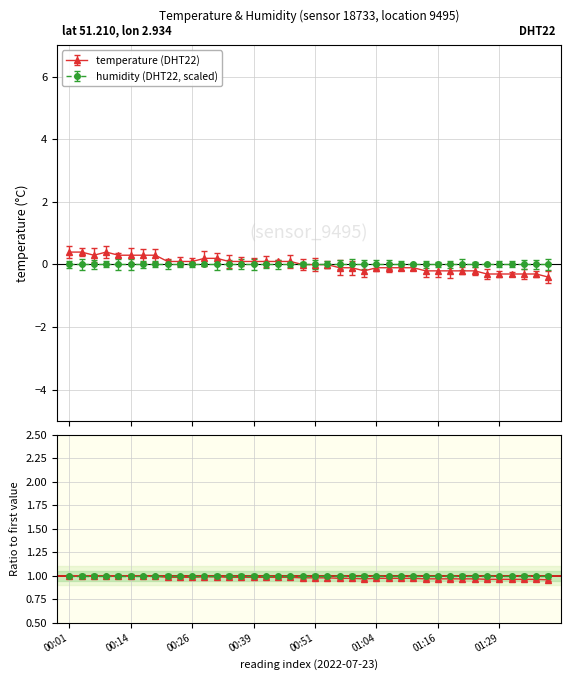

True or false: the data shows 0.2 at 00:11.

False